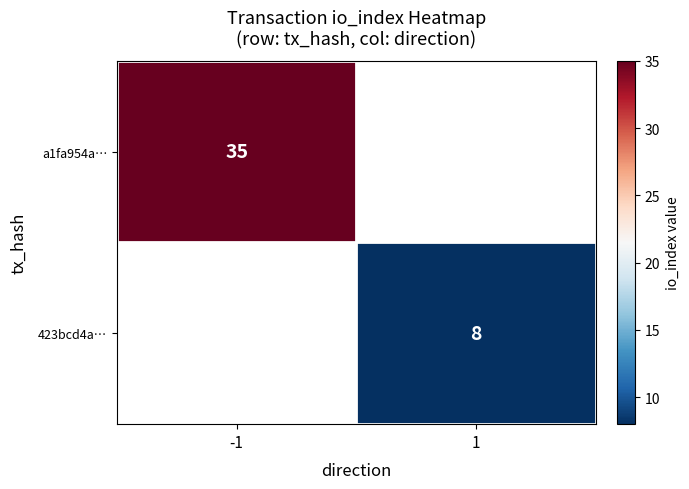

The a1fa954a… series shows 35 at -1. True or false?

True